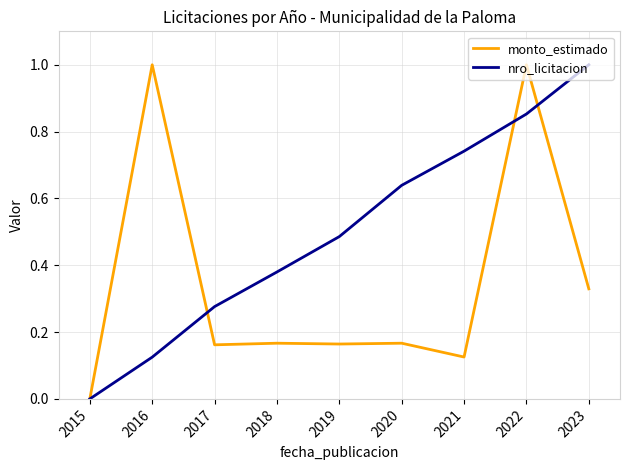

How many nro_licitacion values are between 0 and 1?

9